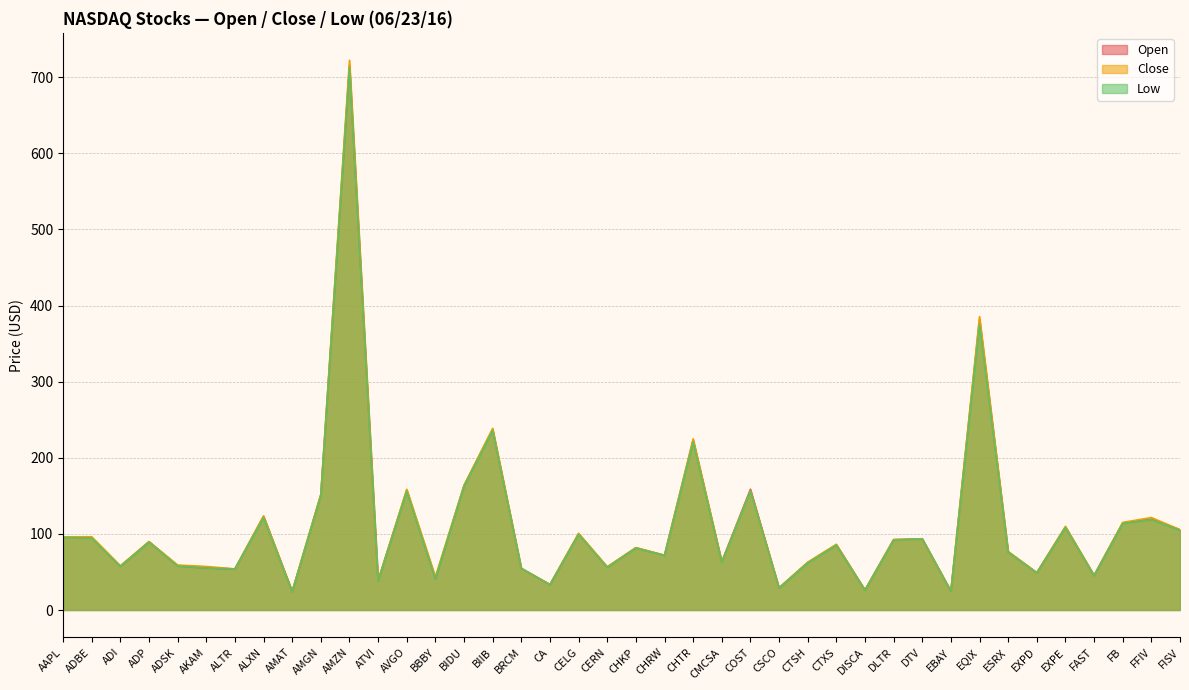

Is it true that Close equals 385.4 at EQIX?

True